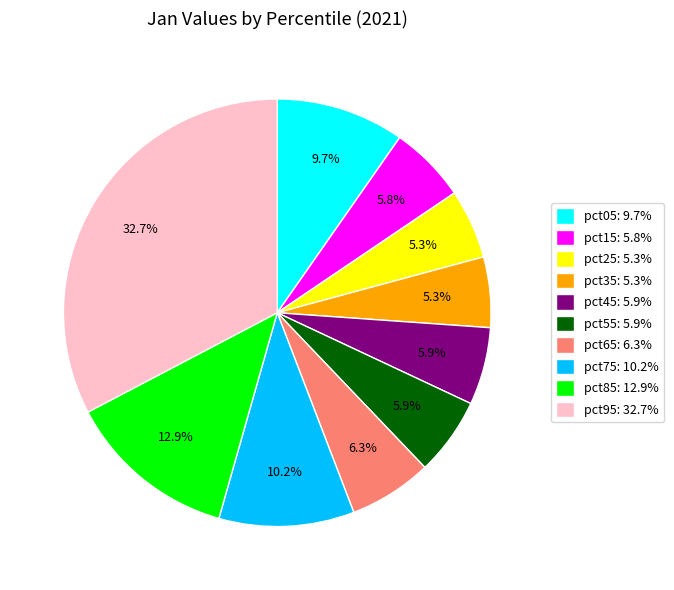

Is it true that pct85 is 13% of the pie?

True